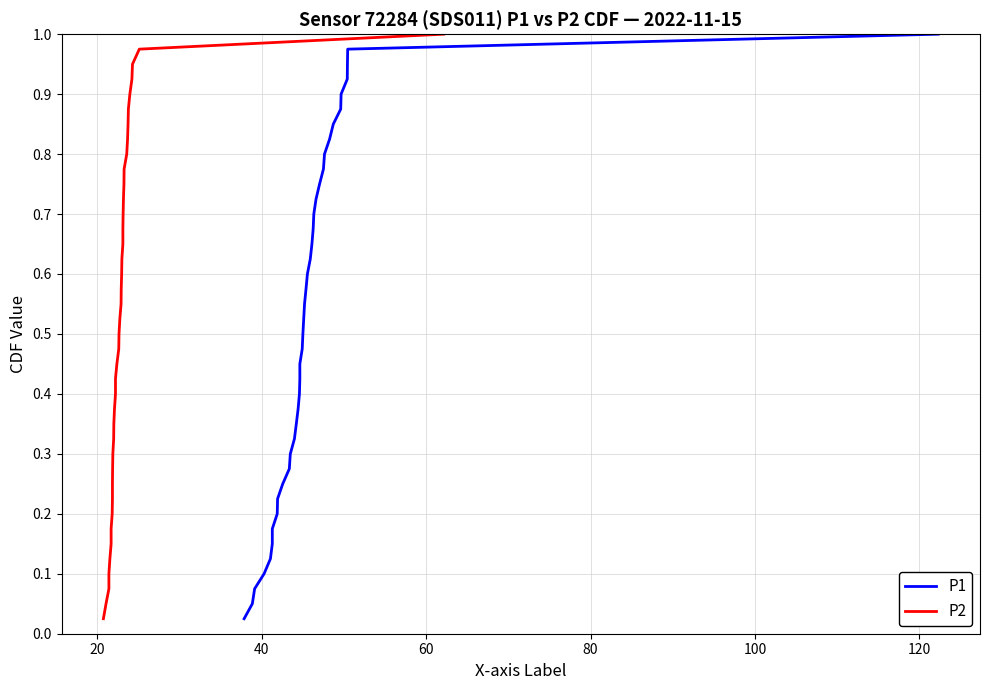

True or false: P1 and P2 cross at least once.

False